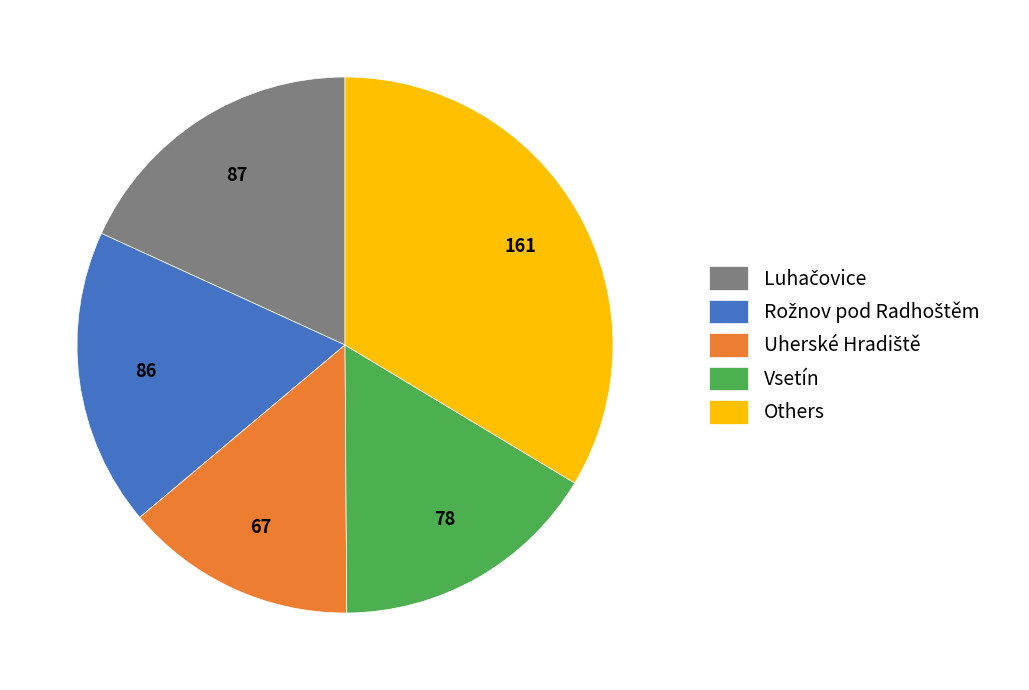

Is Others the majority of the pie?

No